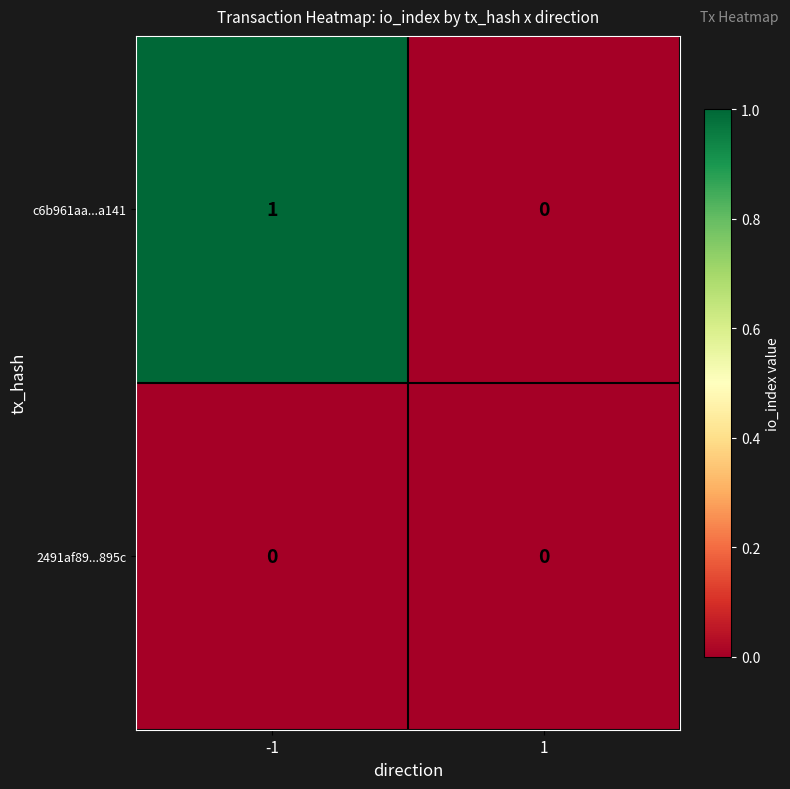

Is it true that c6b961aa...a141 equals 1 at -1?

True